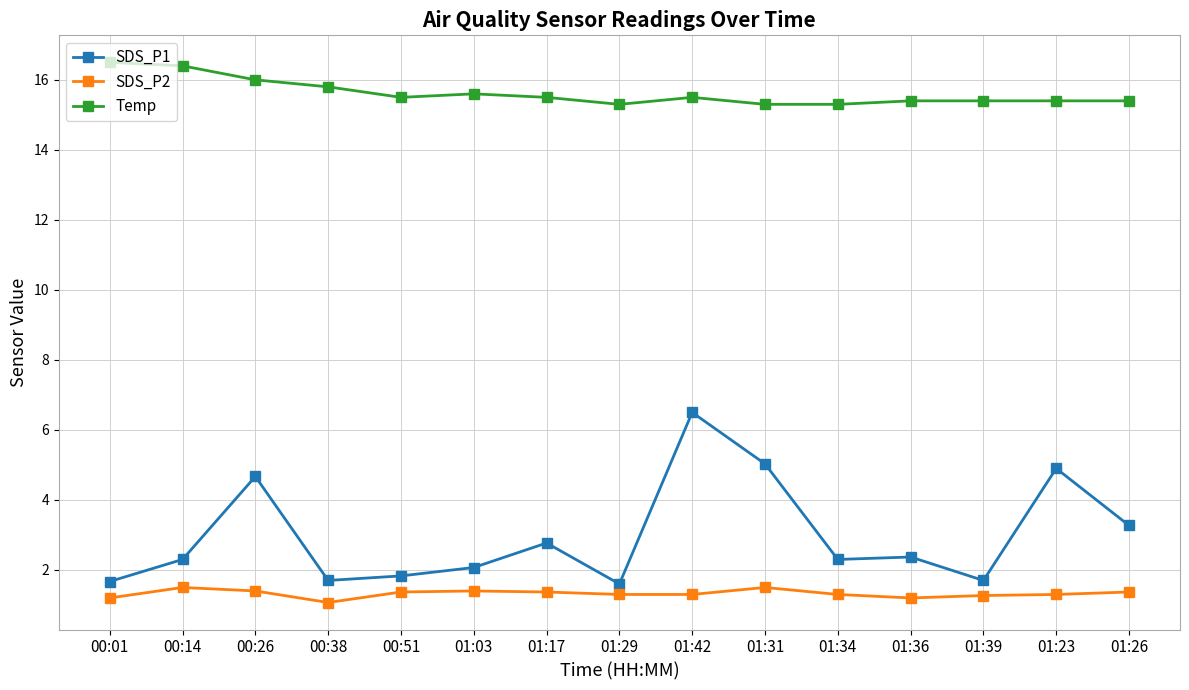

Is it true that SDS_P2 equals 2.7 at 01:31?

False